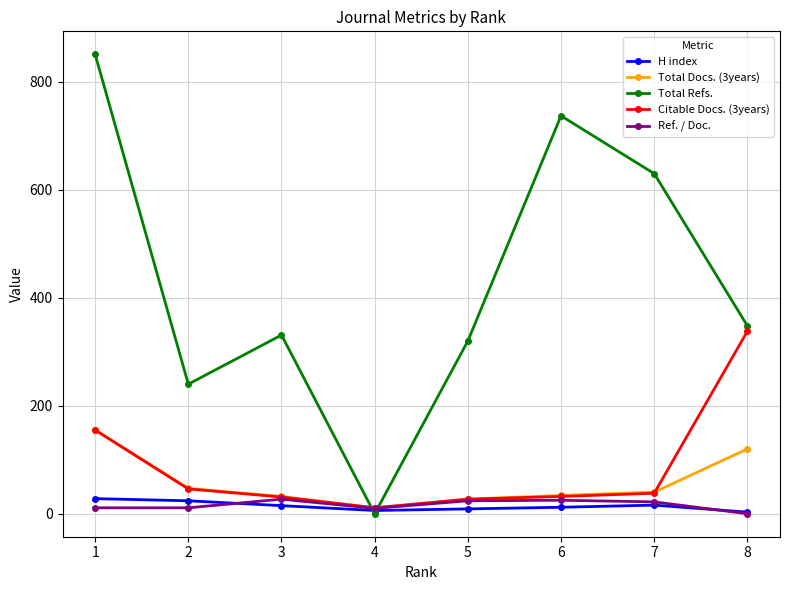

Where is Total Refs. nearest to the value 425?

8